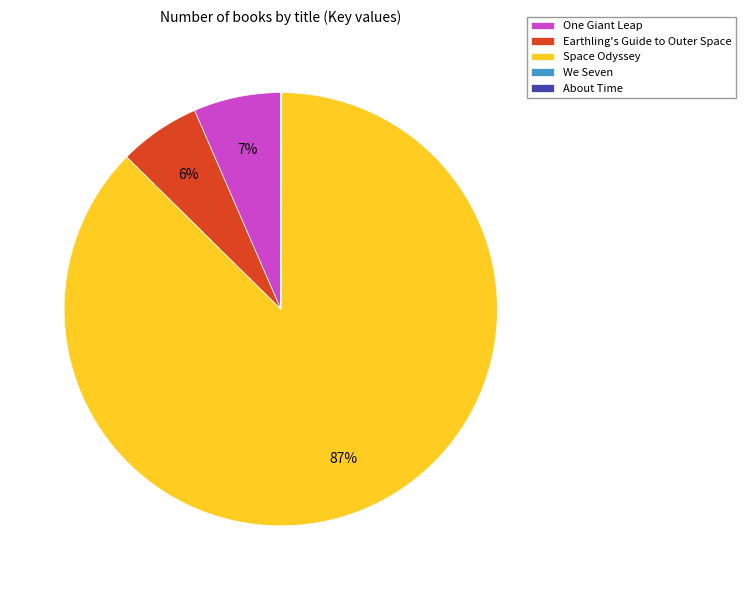

Does Space Odyssey represent more than half of the total?

Yes